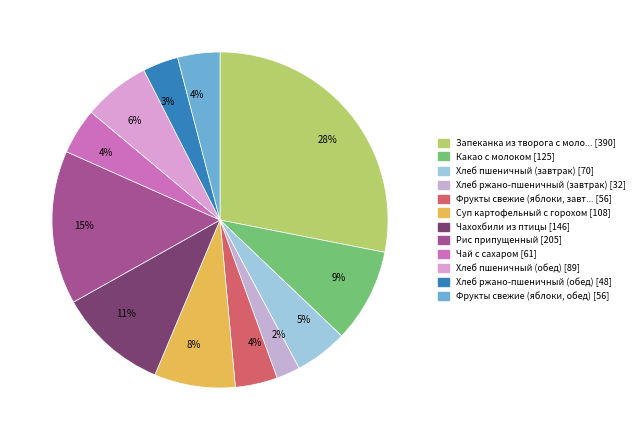

Is there any slice that represents more than half of the pie?

No